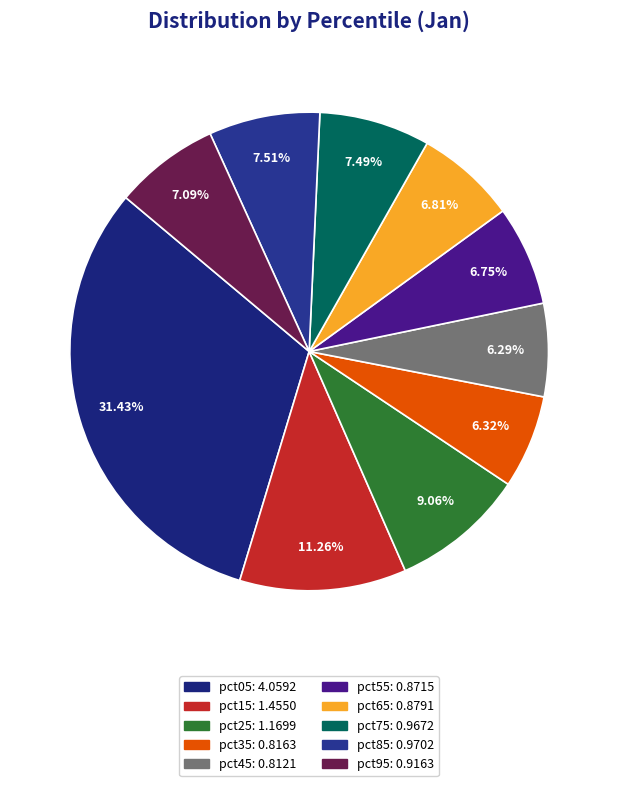

To the nearest percent, what portion does pct45 represent?

6%